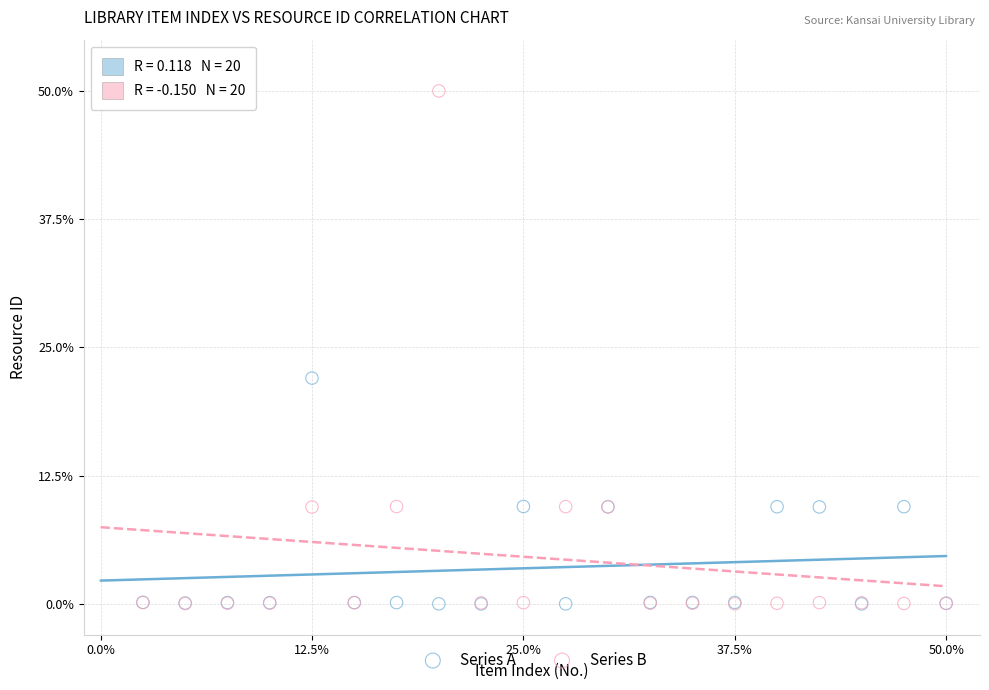

Which series has the widest spread of Y values?

Series B